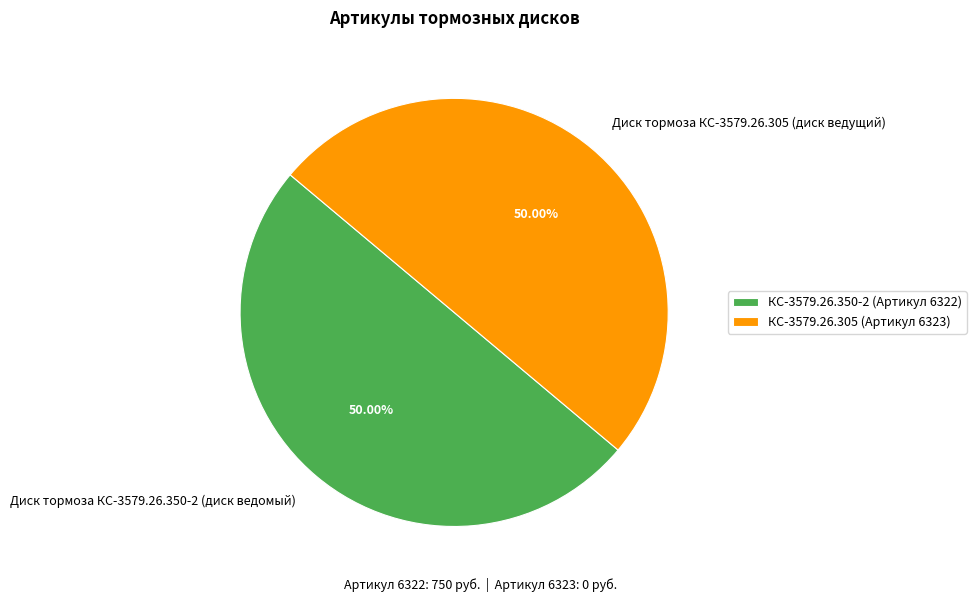

Approximately how many times larger is the value at Диск тормоза КС-3579.26.350-2 (диск ведомый) compared to Диск тормоза КС-3579.26.305 (диск ведущий)?

1.0